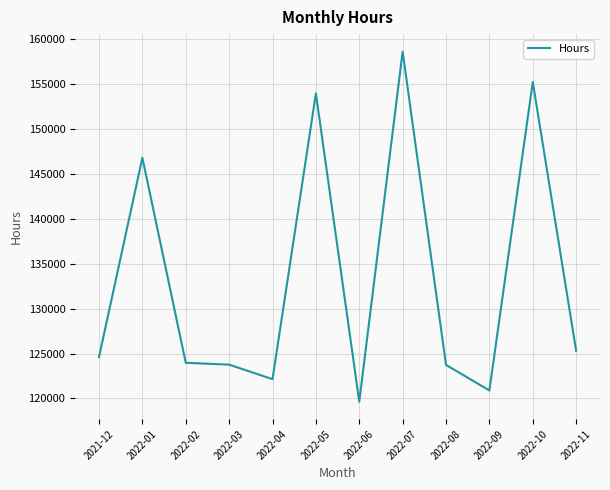

Is it true that the value at 2022-01 is 146813.2?

True